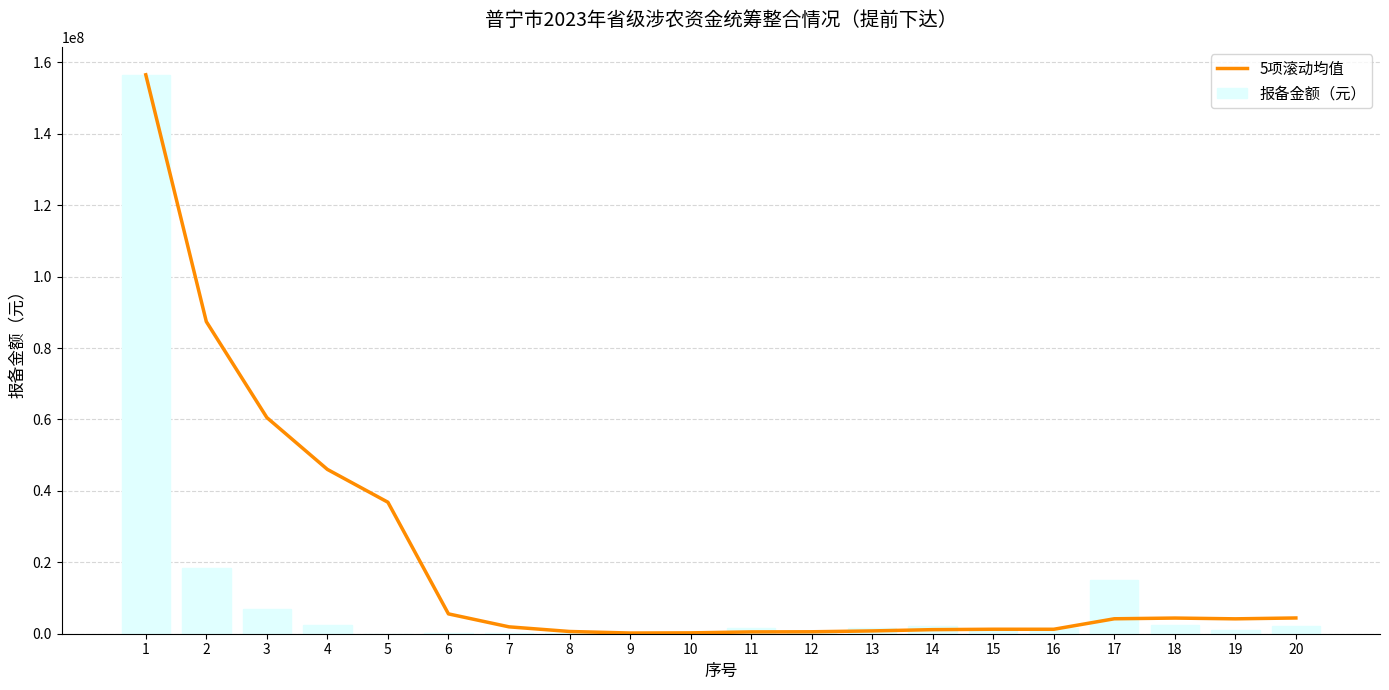

What is the difference between the maximum and minimum values in the 5项滚动均值 series?

156304920.0